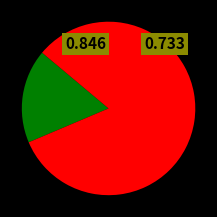

Is there any slice that represents more than half of the pie?

Yes